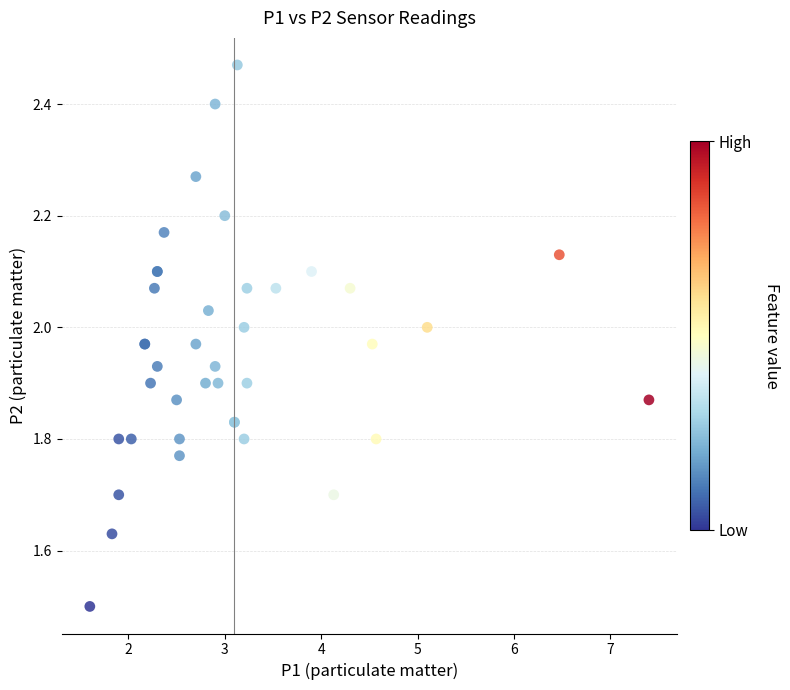

What Y value in the scatter plot is closest to 1?

1.5